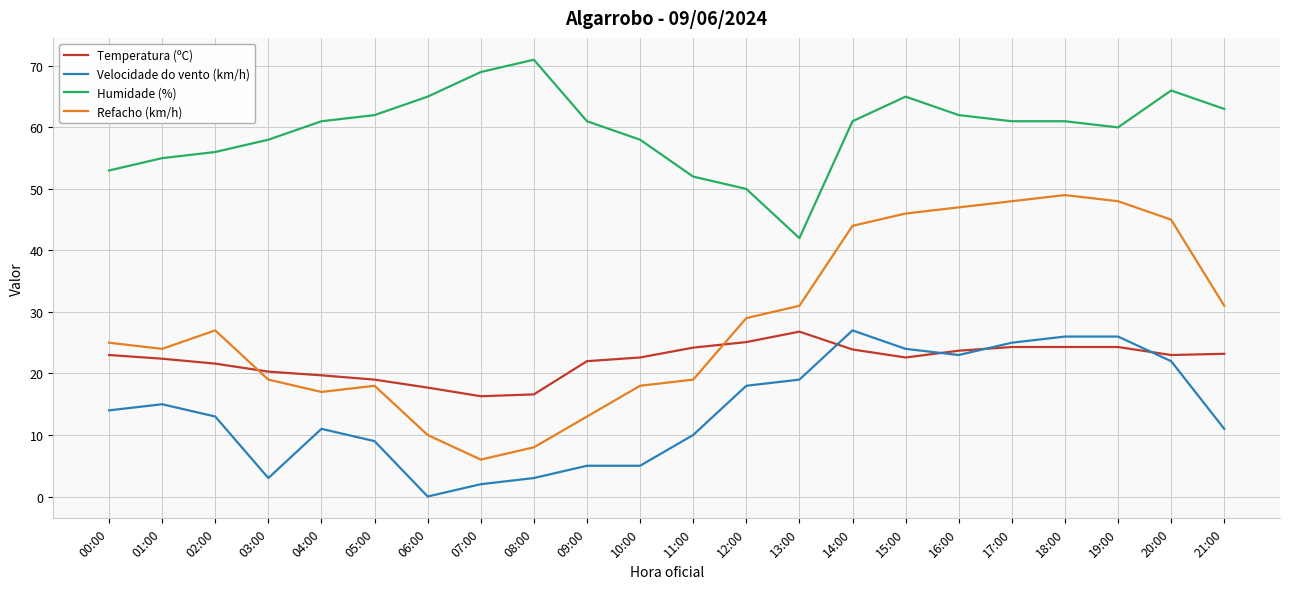

What is the total value across all series at 17:00?

158.3